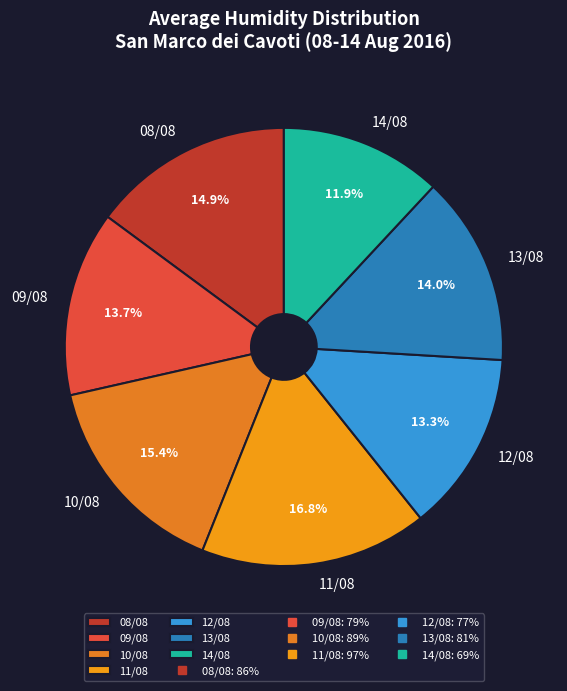

Is there any slice that represents more than half of the pie?

No